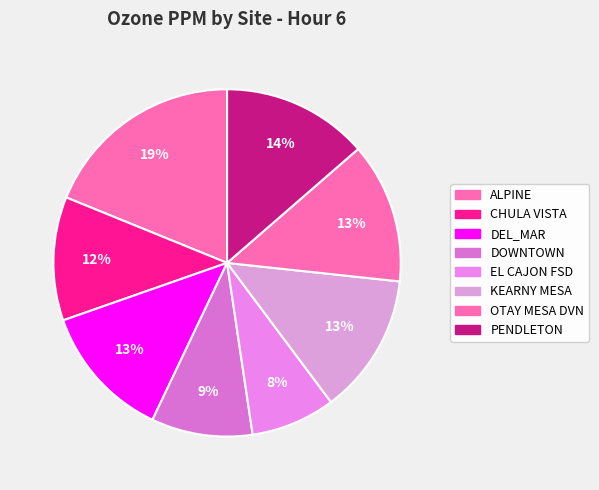

How many segments does this pie chart have?

8